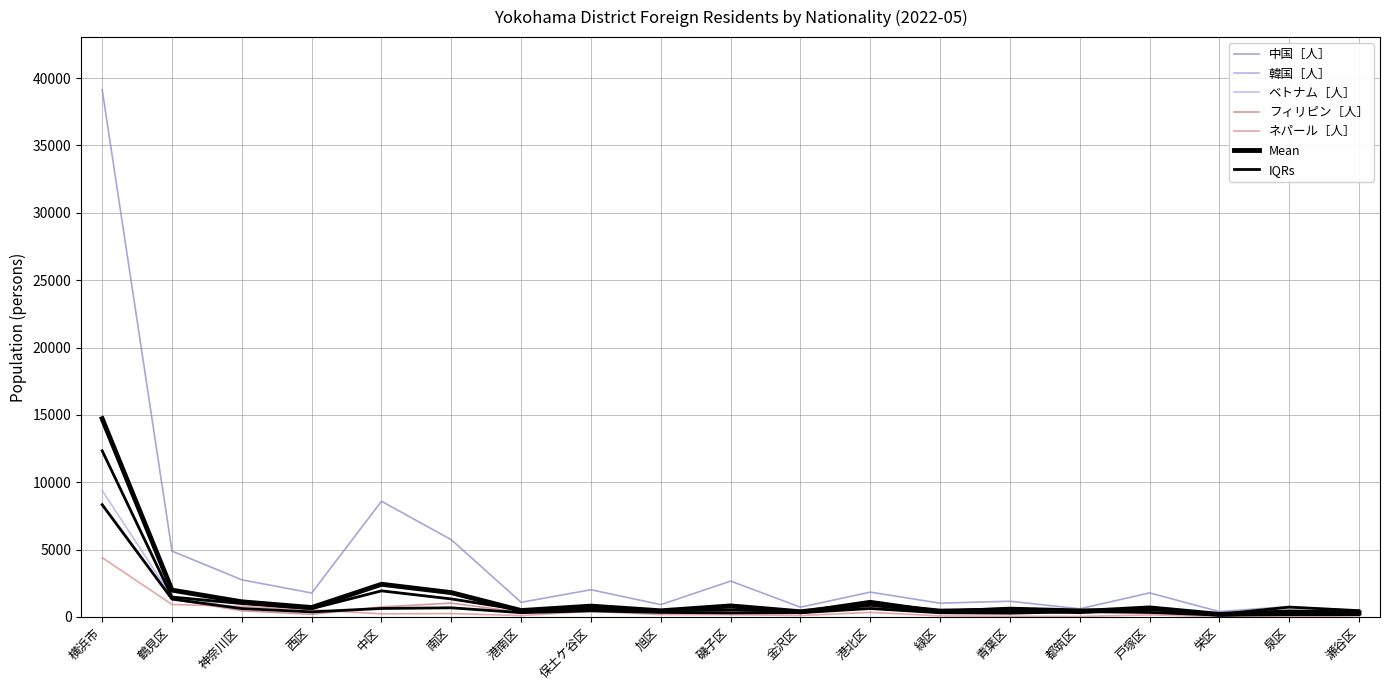

Reading left to right, transcribe all the data shown in this chart.

中国［人］: 横浜市=39132	鶴見区=4884	神奈川区=2752	西区=1772	中区=8587	南区=5726	港南区=1082	保土ケ谷区=2016	旭区=909	磯子区=2657	金沢区=721	港北区=1838	緑区=1018	青葉区=1163	都筑区=601	戸塚区=1783	栄区=392	泉区=768	瀬谷区=463
韓国［人］: 横浜市=12329	鶴見区=1339	神奈川区=990	西区=612	中区=1932	南区=1333	港南区=518	保土ケ谷区=603	旭区=386	磯子区=528	金沢区=364	港北区=1161	緑区=330	青葉区=651	都筑区=519	戸塚区=542	栄区=191	泉区=164	瀬谷区=166
ベトナム［人］: 横浜市=9380	鶴見区=1474	神奈川区=618	西区=373	中区=626	南区=674	港南区=314	保土ケ谷区=507	旭区=457	磯子区=296	金沢区=397	港北区=622	緑区=306	青葉区=418	都筑区=389	戸塚区=523	栄区=184	泉区=724	瀬谷区=478
フィリピン［人］: 横浜市=8331	鶴見区=1319	神奈川区=455	西区=191	中区=739	南区=1024	港南区=340	保土ケ谷区=449	旭区=334	磯子区=429	金沢区=312	港北区=744	緑区=423	青葉区=273	都筑区=407	戸塚区=331	栄区=132	泉区=170	瀬谷区=259
ネパール［人］: 横浜市=4397	鶴見区=917	神奈川区=775	西区=526	中区=227	南区=248	港南区=97	保土ケ谷区=413	旭区=168	磯子区=161	金沢区=101	港北区=337	緑区=73	青葉区=47	都筑区=32	戸塚区=148	栄区=29	泉区=16	瀬谷区=82